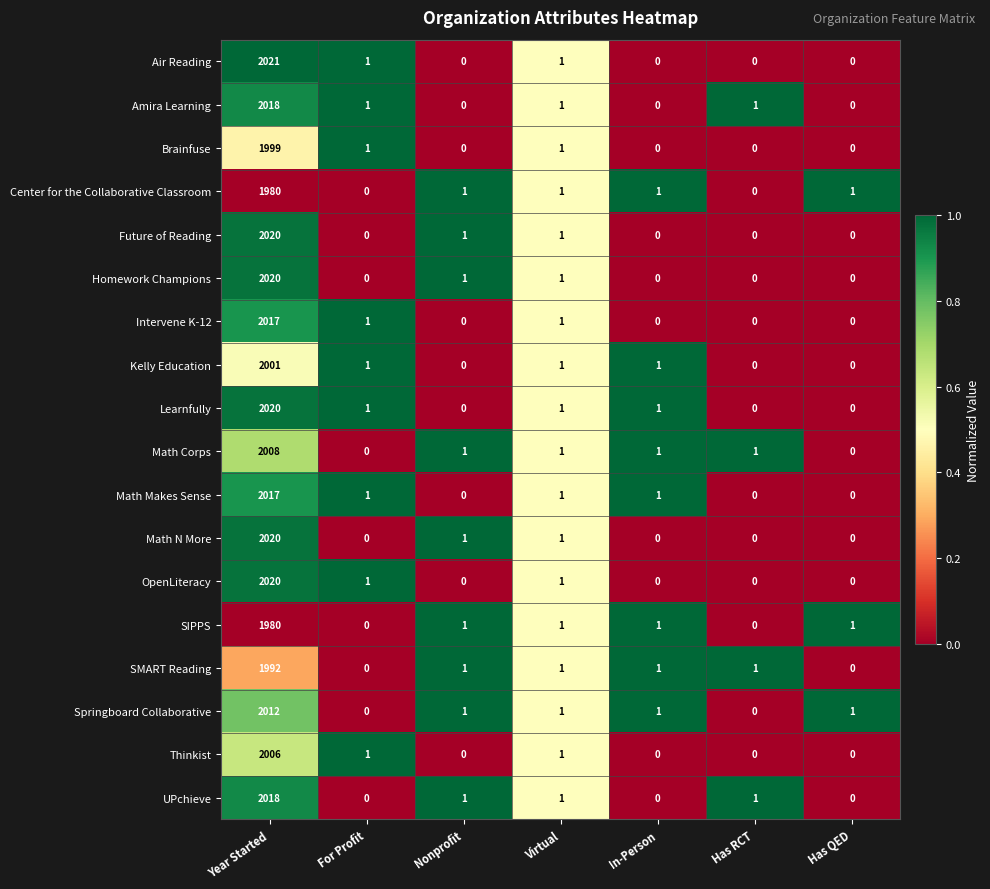

What is the difference between the maximum and minimum values in the Math Makes Sense series?

2017